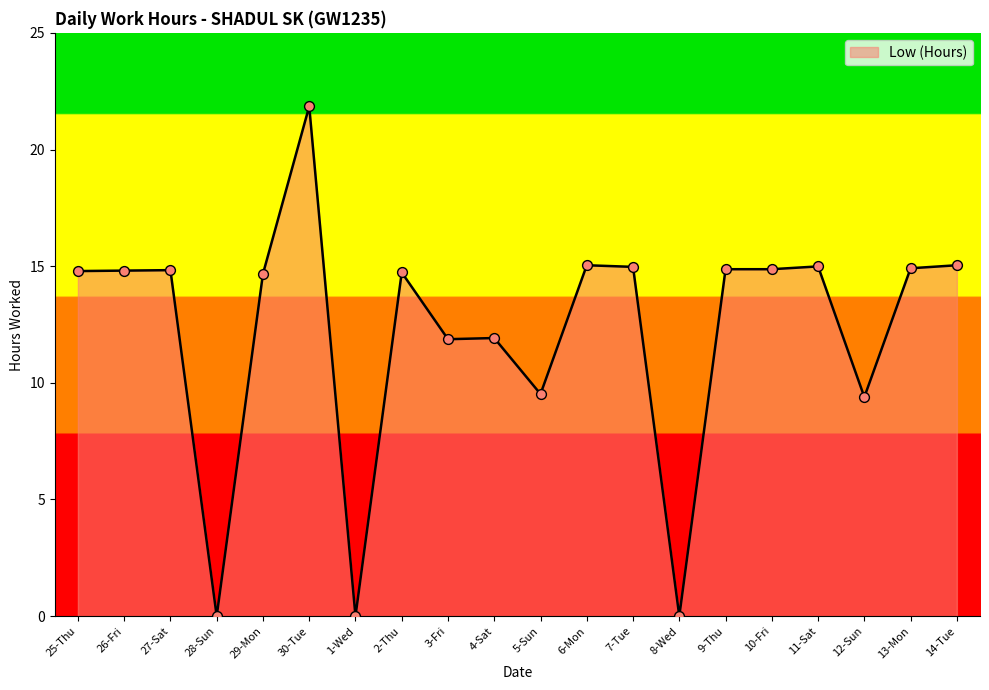

Between 8-Wed and 29-Mon, which is larger?

29-Mon